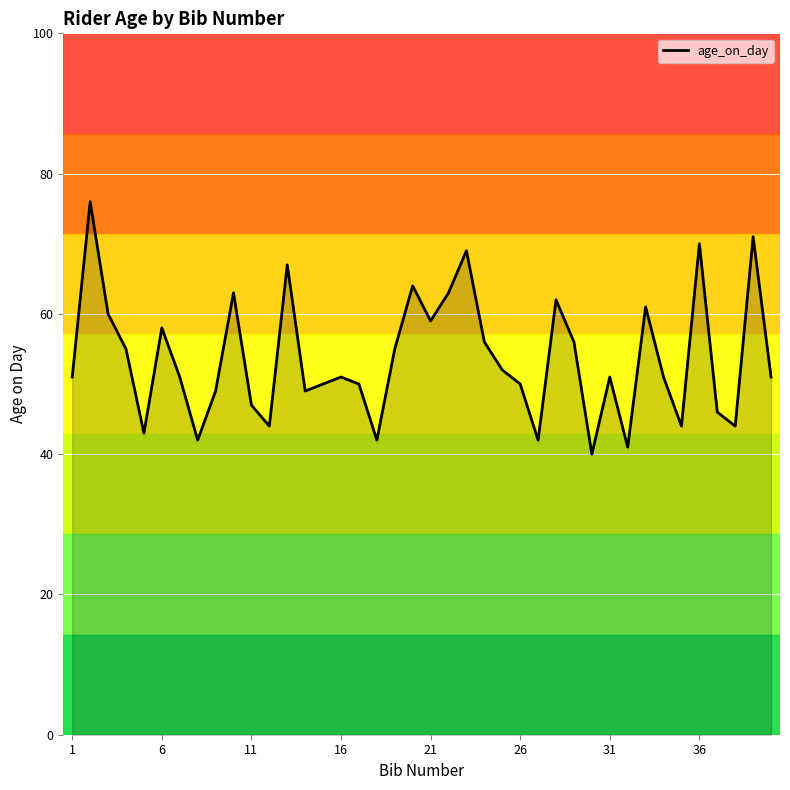

What is the smallest value displayed?

40